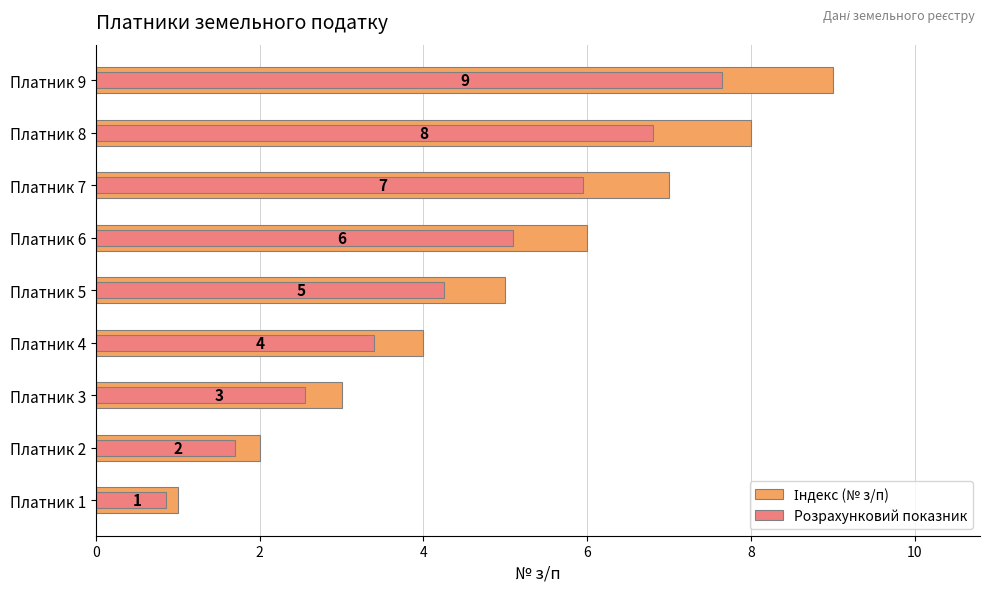

What are all the series names shown in the legend?

Індекс (№ з/п), Розрахунковий показник